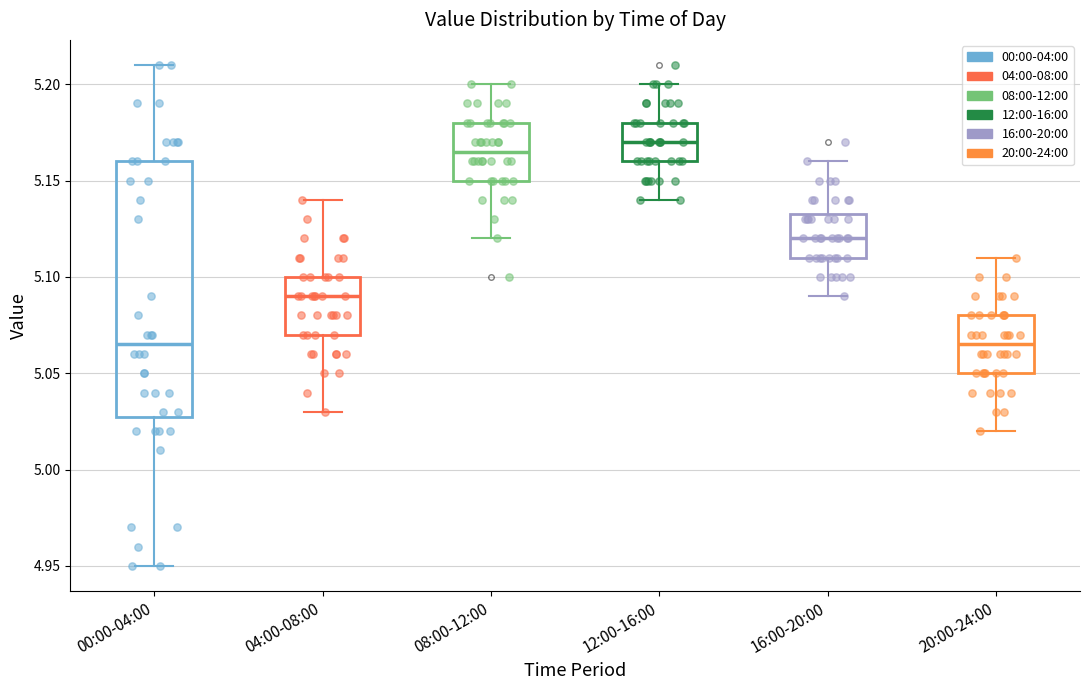

Comparing the boxes themselves (not the whiskers), which one is the tallest?

00:00-04:00